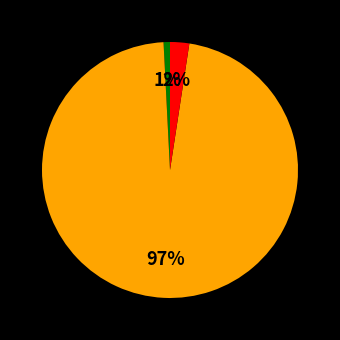

Is there a majority slice in this chart?

Yes